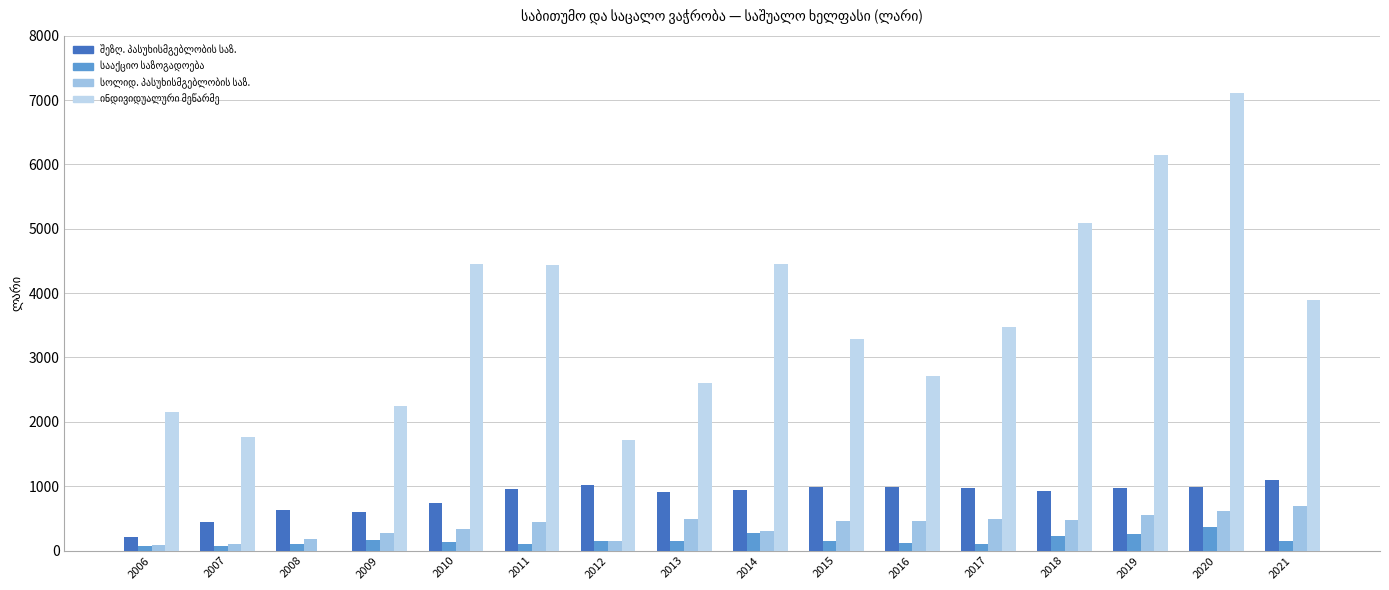

Is it true that ინდივიდუალური მეწარმე equals 2596.8 at 2013?

True